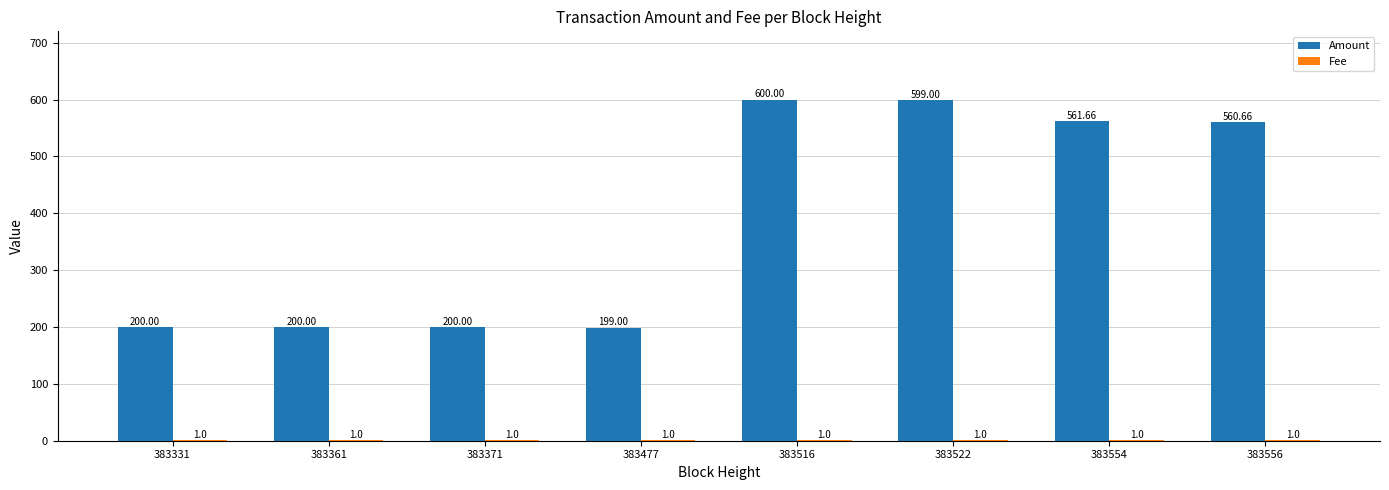

What is the total value across all series at 383371?

201.0